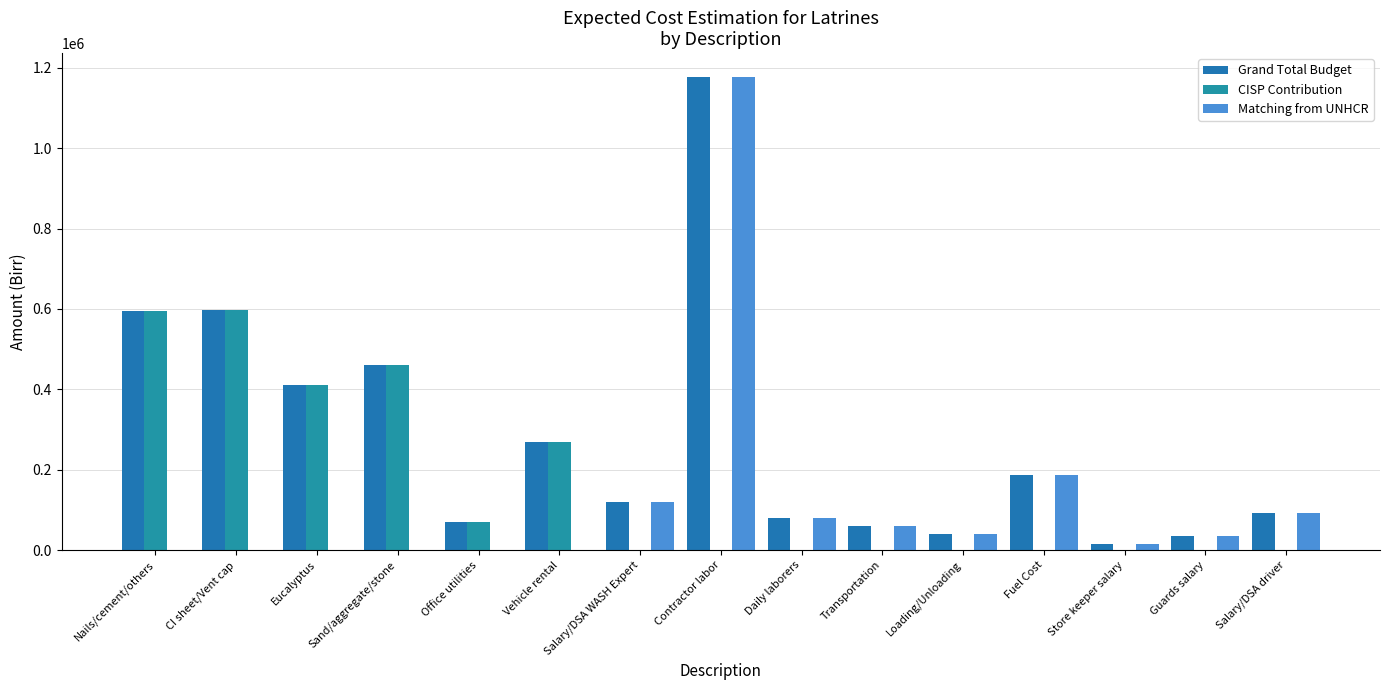

Which series changed the most between CI sheet/Vent cap and Contractor labor?

Matching from UNHCR